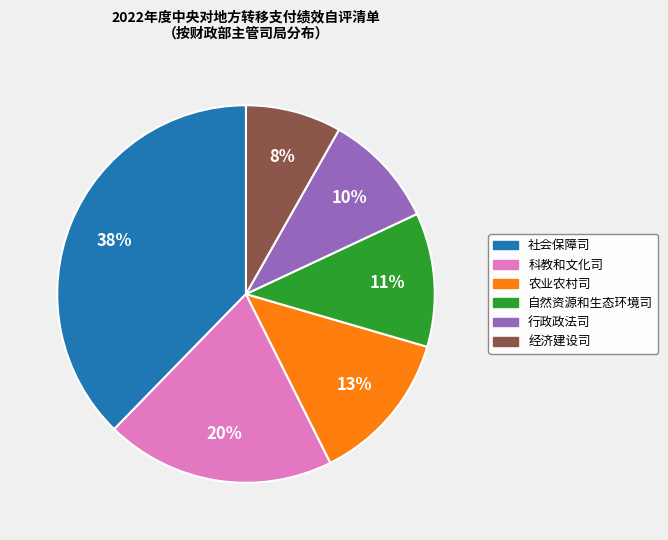

Is 社会保障司 the majority of the pie?

No